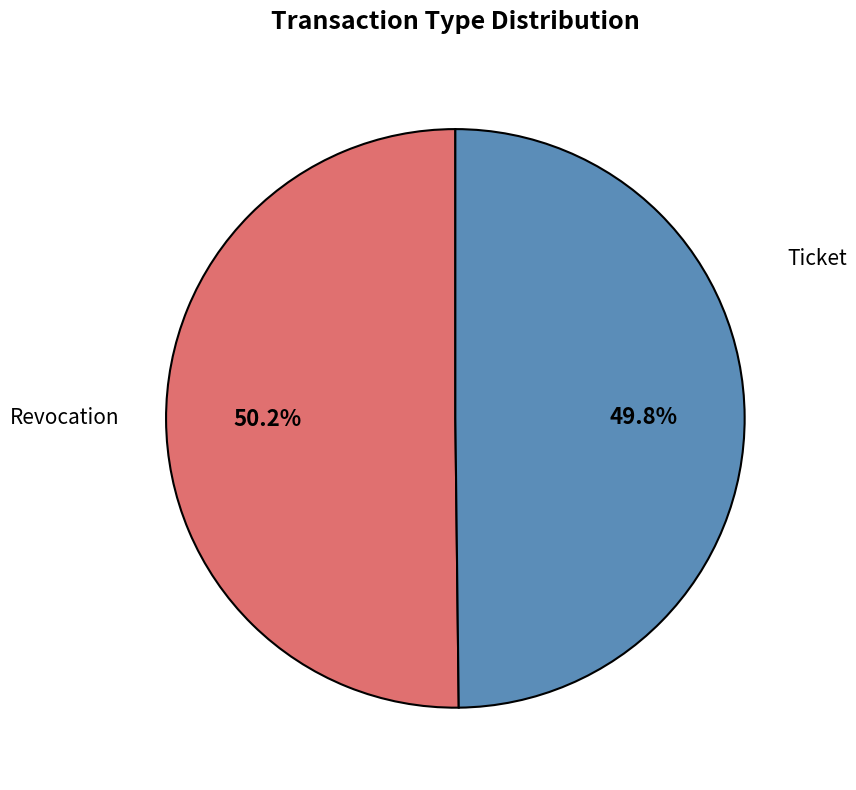

Is there a majority slice in this chart?

Yes